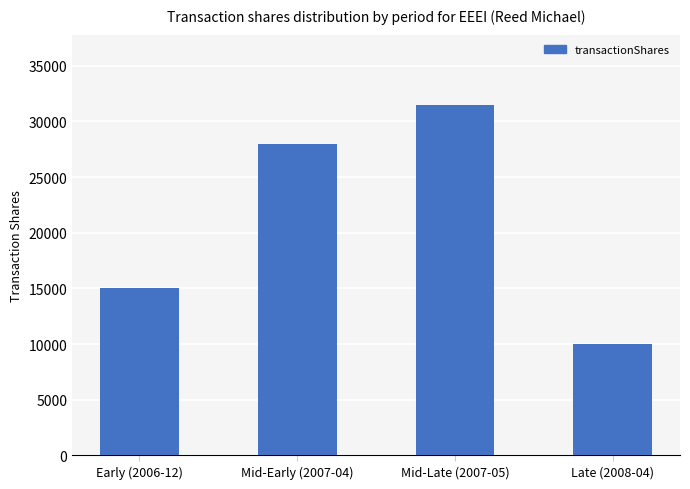

Which label corresponds to the largest value in the chart?

Mid-Late (2007-05)